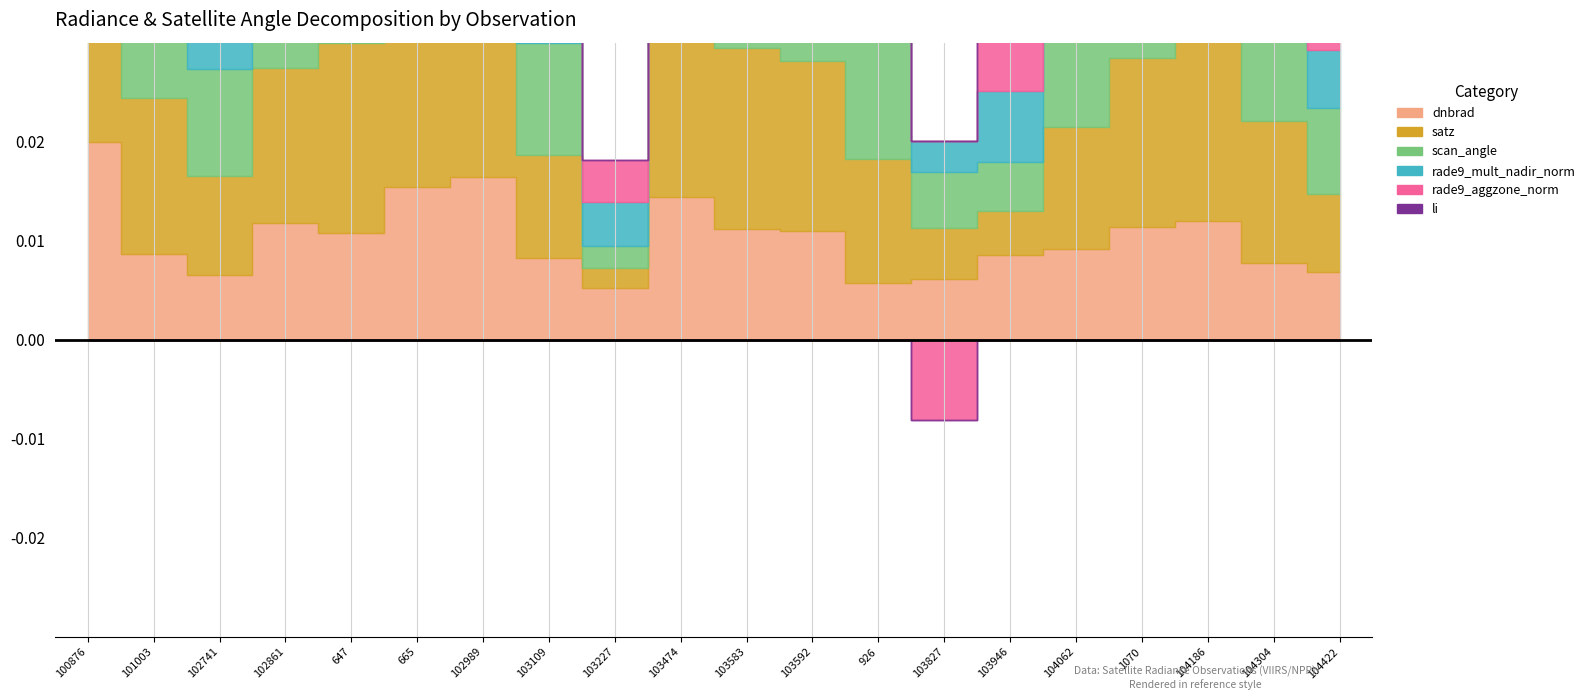

True or false: li and rade9_mult_nadir_norm cross at least once.

False